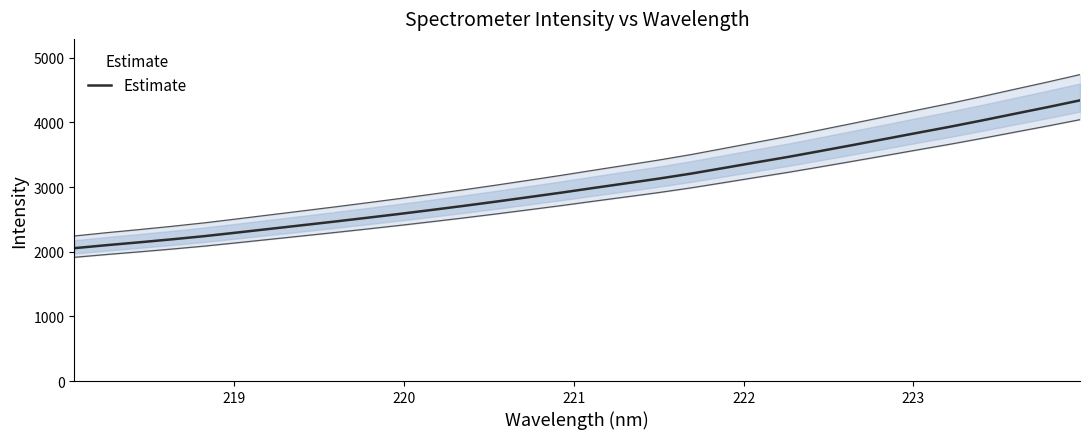

What is the lowest value of the Estimate series?

2054.7